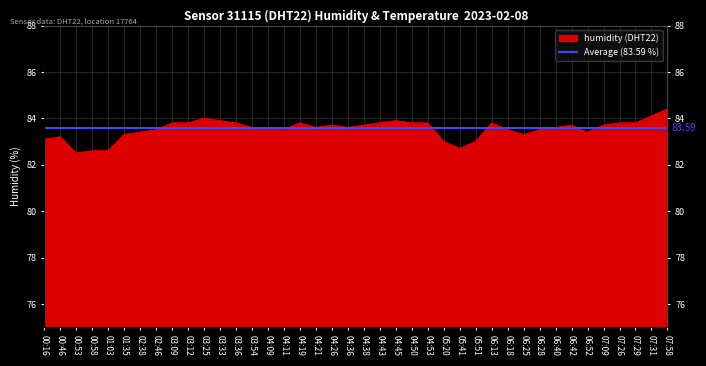

Read the value at 06:42.

83.7